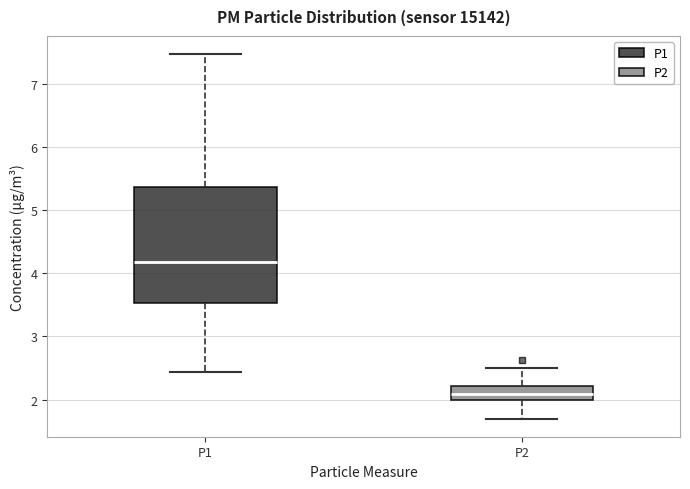

Where does the upper whisker of the box for P1 end on the y-axis? The values are not printed on the chart, so give them approximately, as read against the axis.

7.5